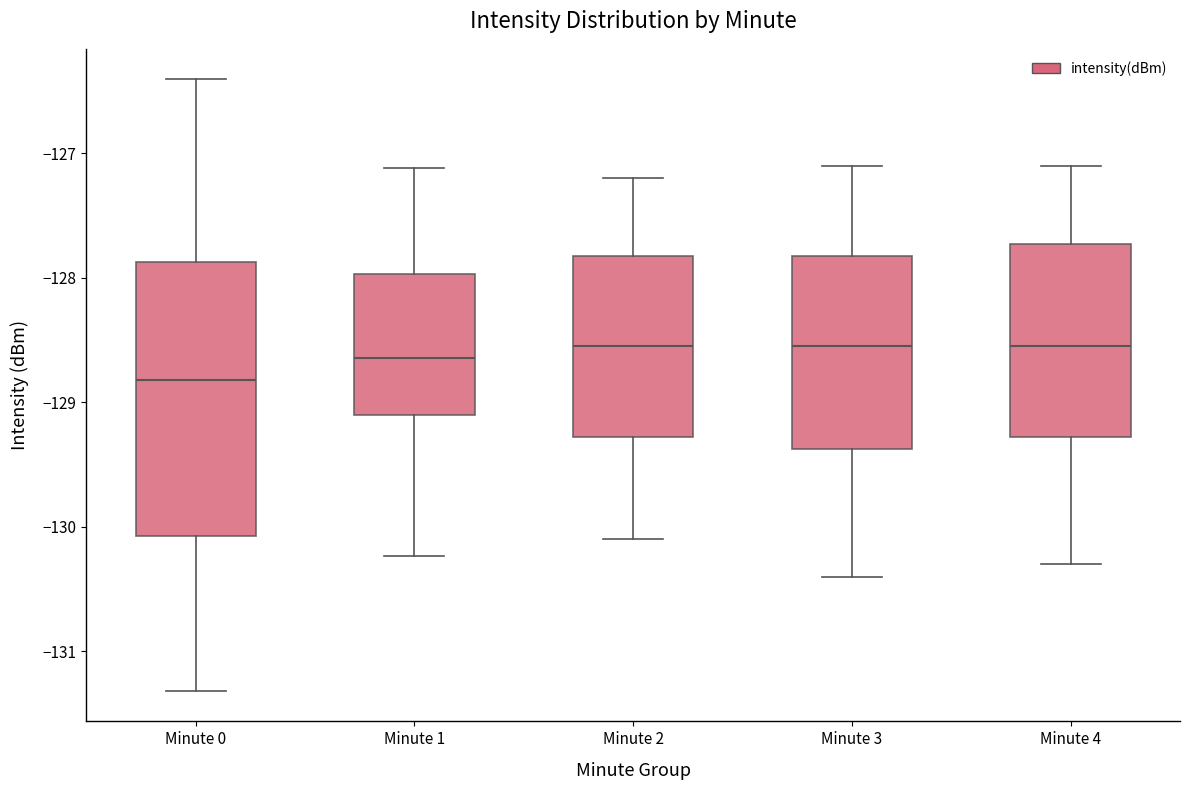

Comparing the boxes themselves (not the whiskers), which one is the tallest?

Minute 0